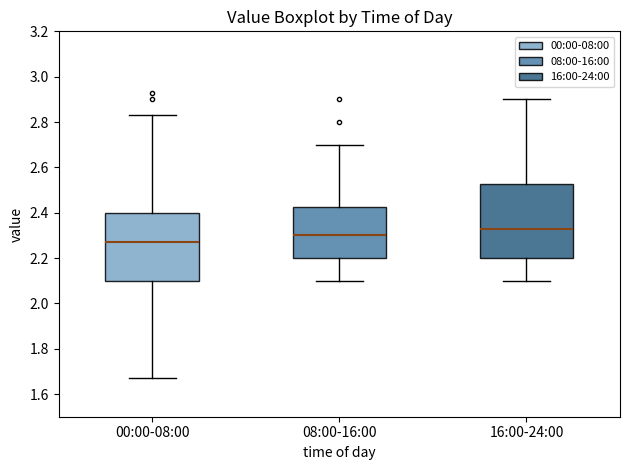

Where does the median line of the box for 00:00-08:00 sit on the y-axis? The values are not printed on the chart, so give them approximately, as read against the axis.

2.28